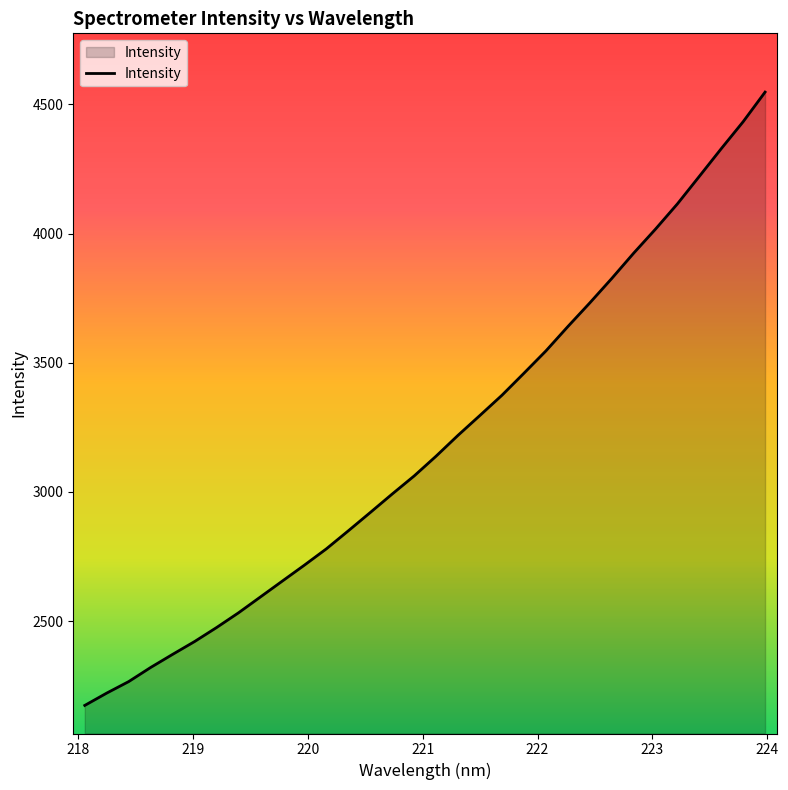

What is the greatest value displayed?

4547.4